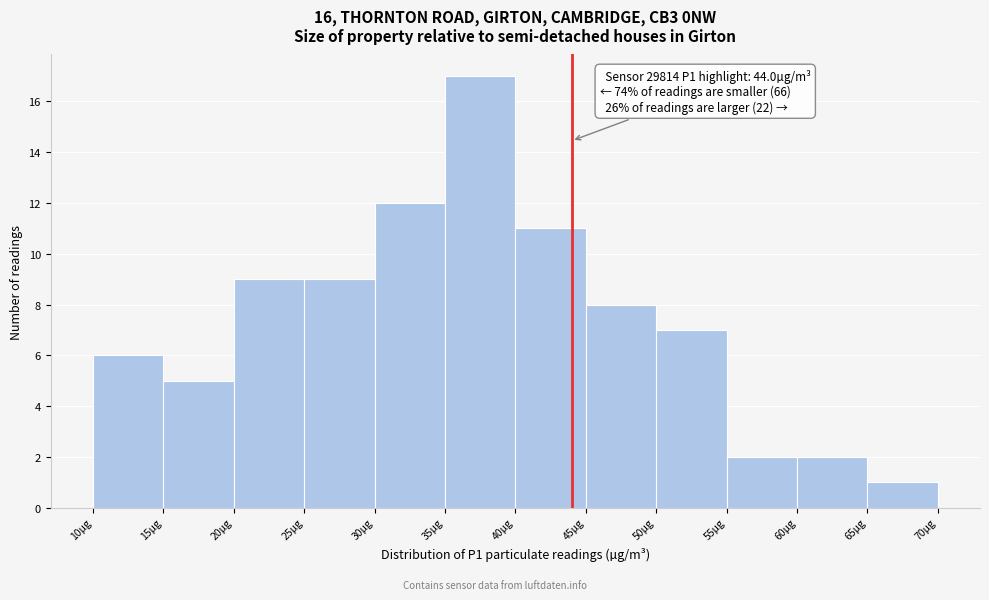

Over which range of the x-axis is the bar tallest?

35 to 40